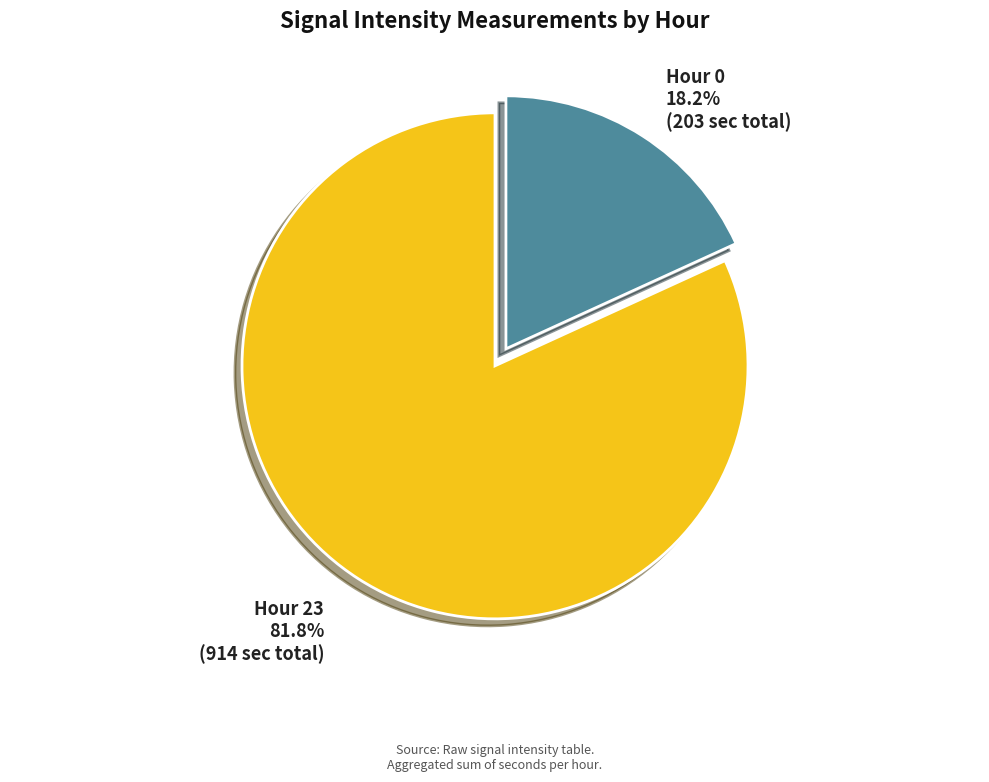

To the nearest percent, what percentage of the pie is Hour 0?

18%